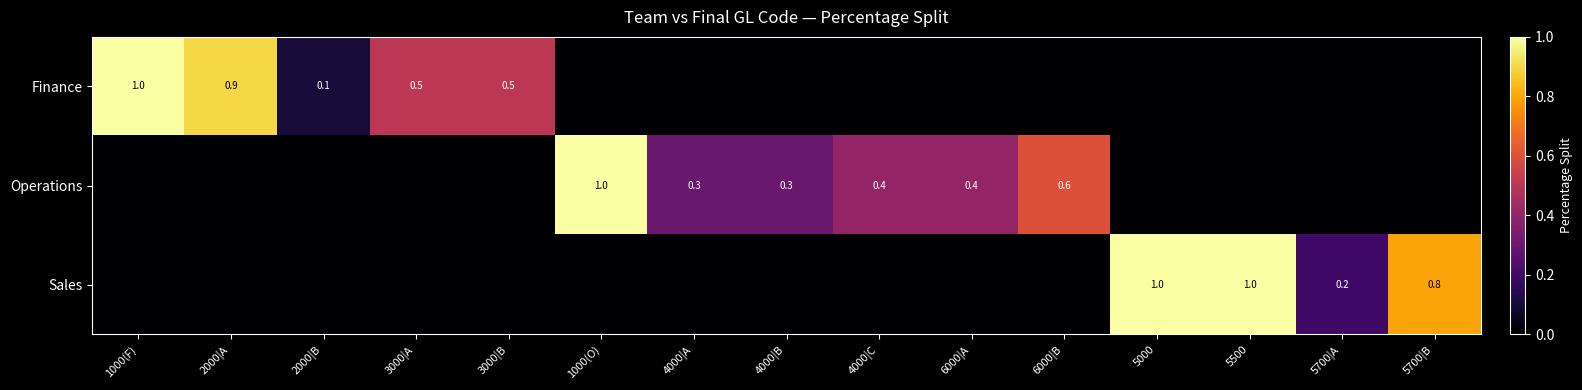

The value of Sales at 5500 is 1.0. True or false?

True